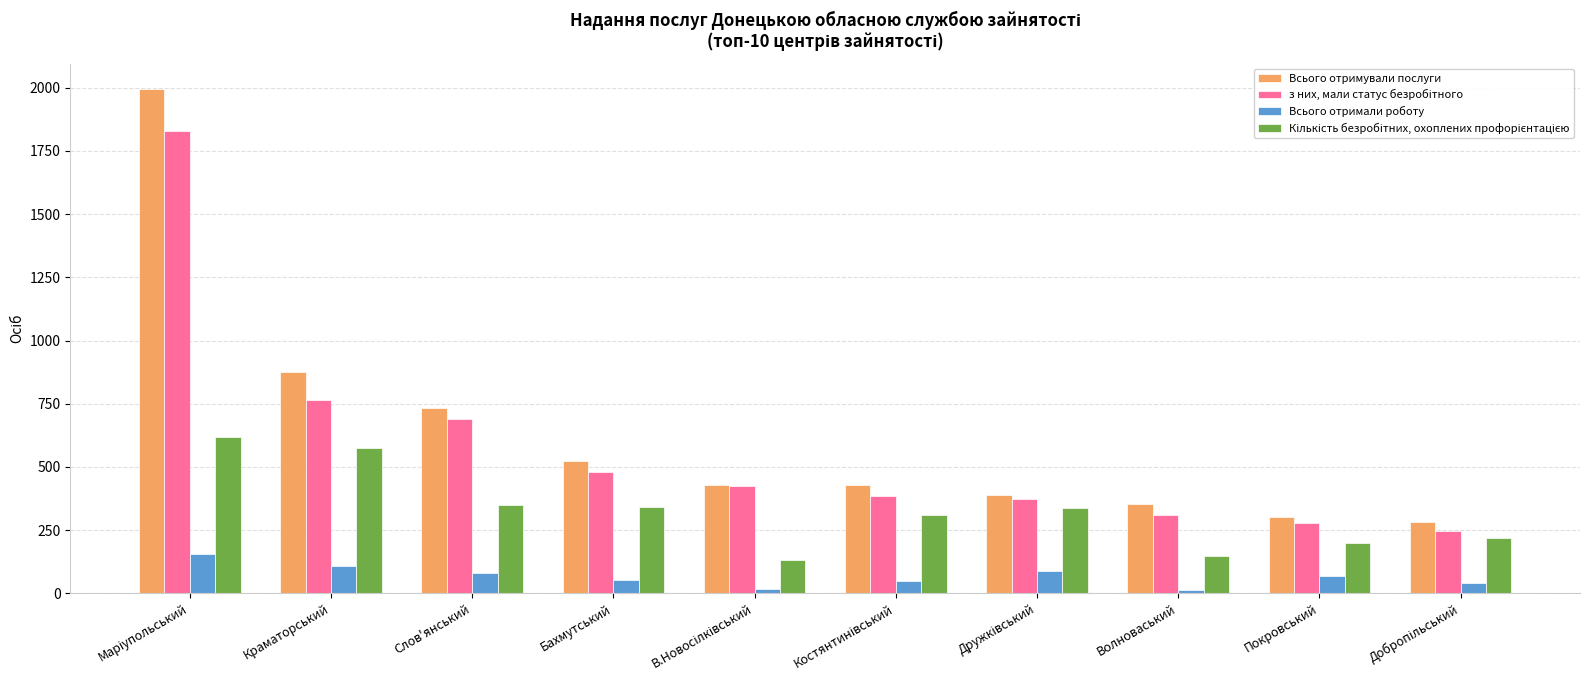

True or false: Всього отримували послуги has a value of 731 at Слов'янський.

True